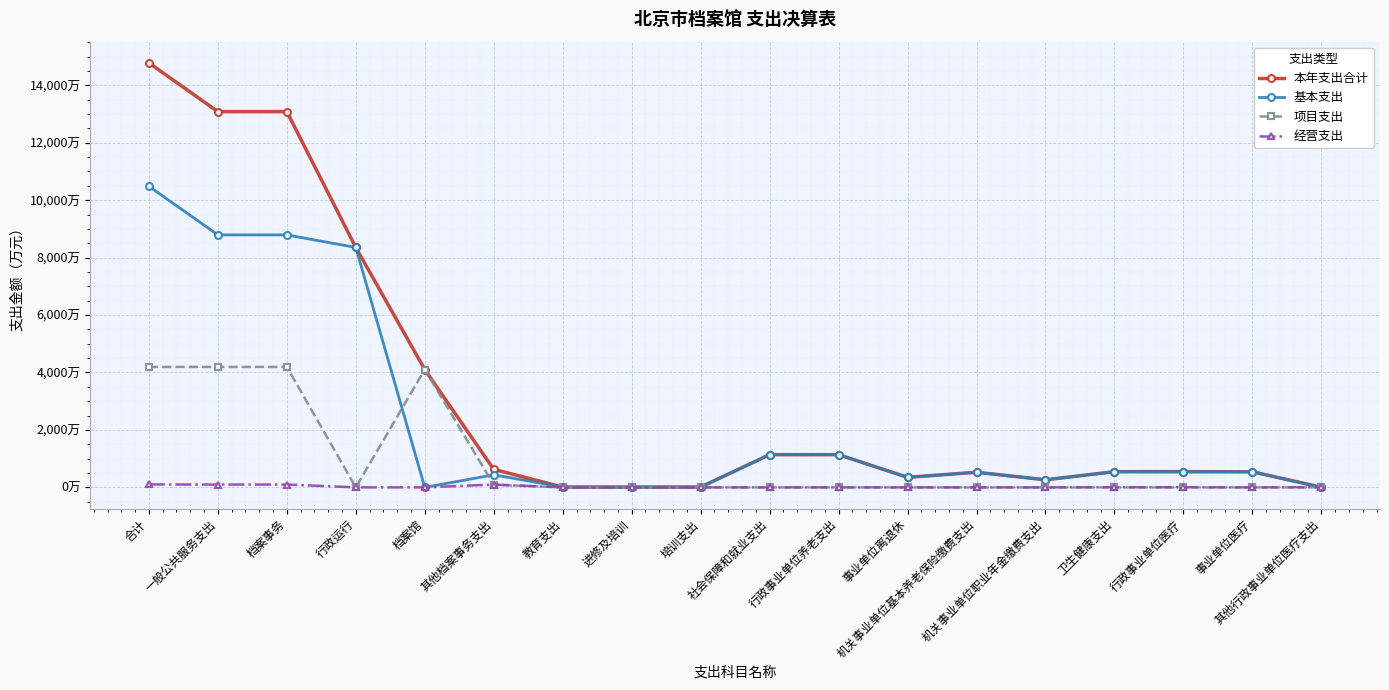

How many interior local peaks does the 经营支出 series have?

1